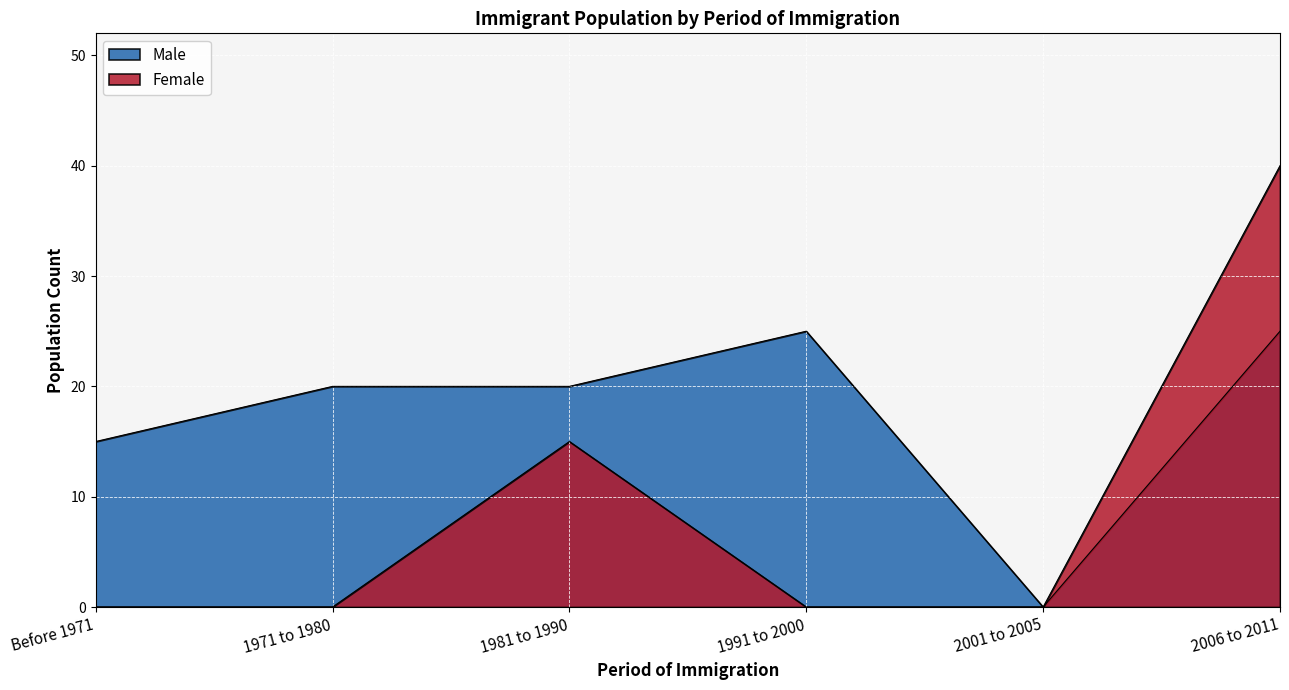

What are all the series names shown in the legend?

Female, Male